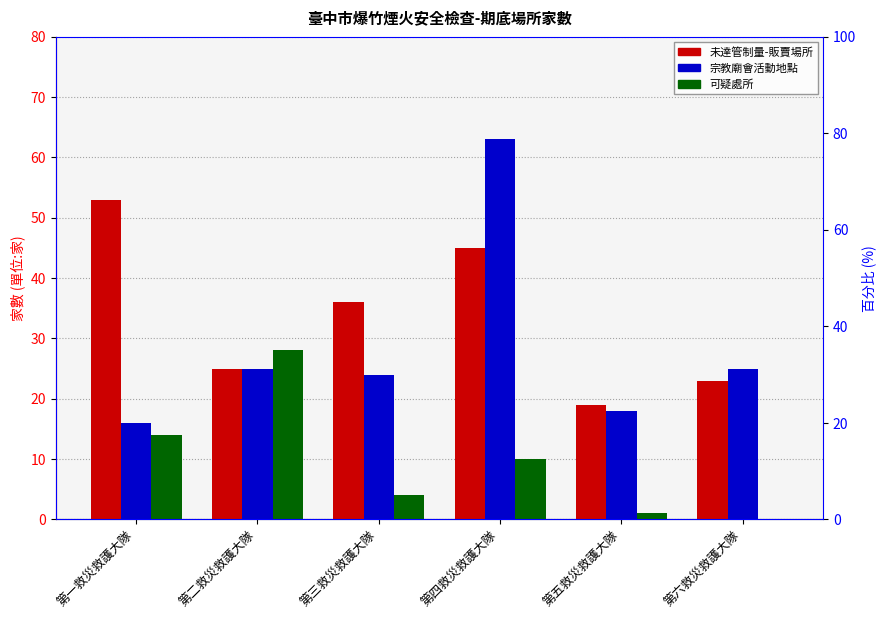

How many data points in 可疑處所 are above 10?

2